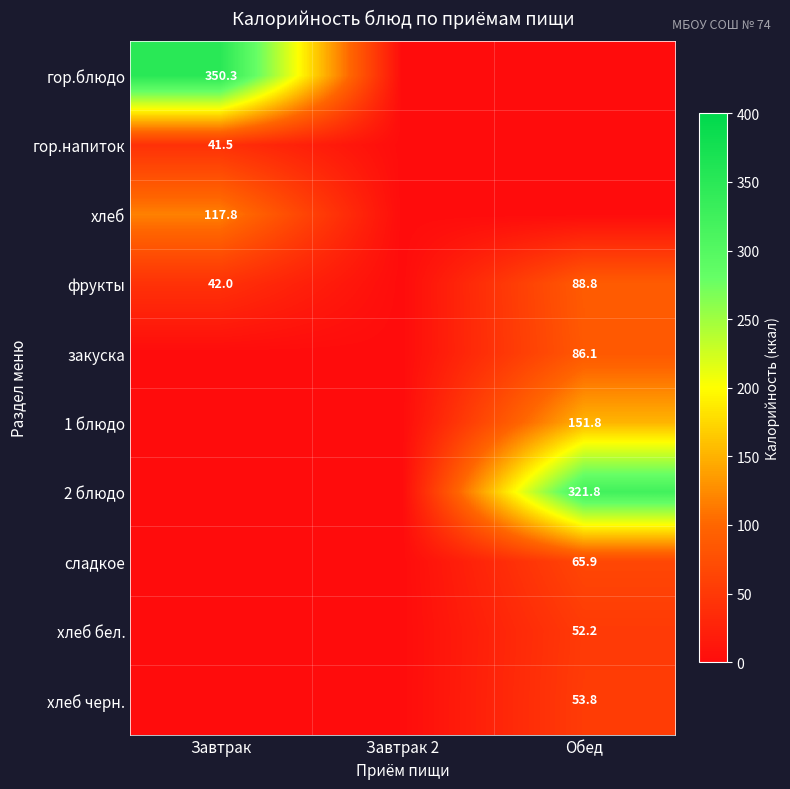

Is it true that фрукты equals 42.0 at Завтрак?

True